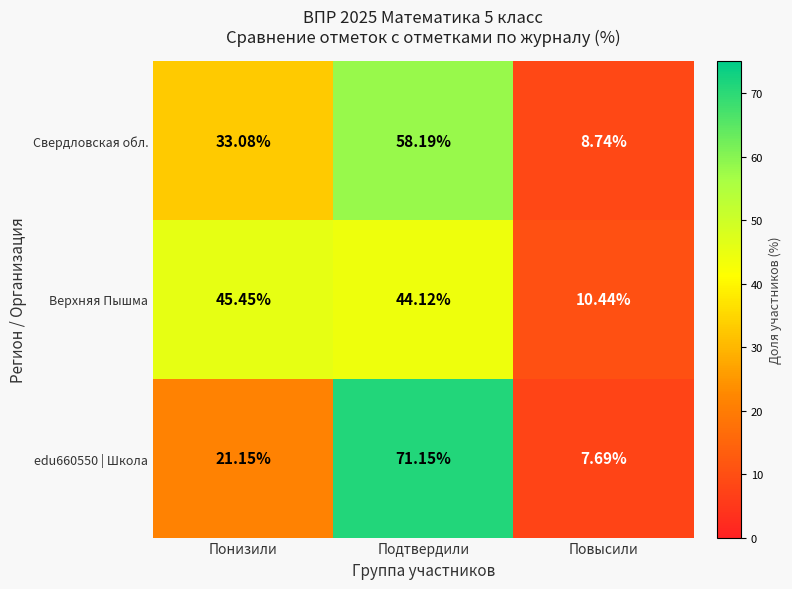

Which category has the lowest value in the Верхняя Пышма series?

Повысили